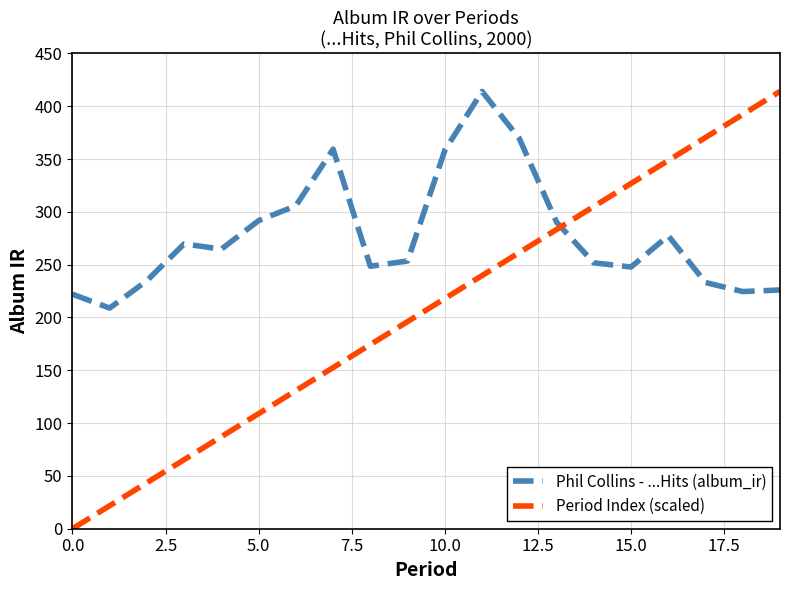

Which series has the largest range (max minus min)?

Period Index (scaled)